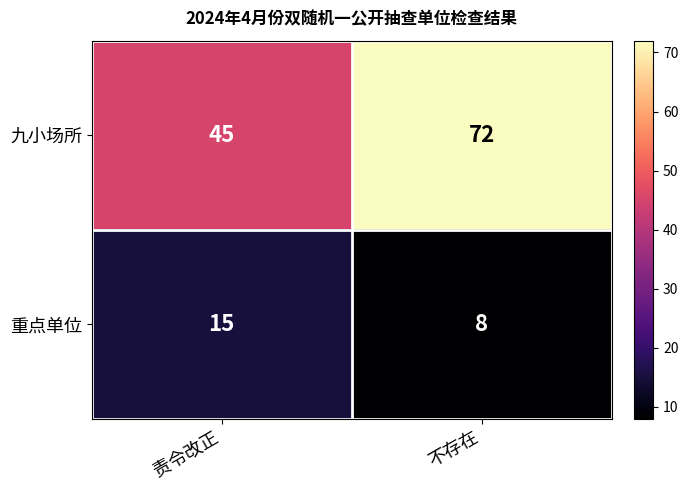

Reading left to right, transcribe all the data shown in this chart.

九小场所: 责令改正=45	不存在=72
重点单位: 责令改正=15	不存在=8